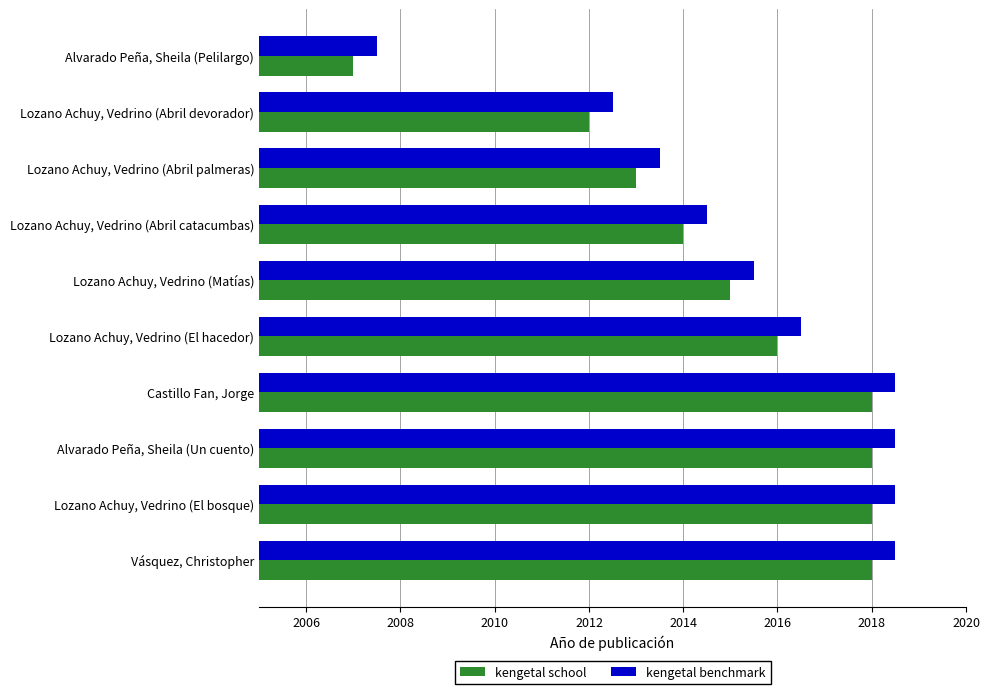

True or false: kengetal school has a value of 2015.0 at Lozano Achuy, Vedrino (Matías).

True